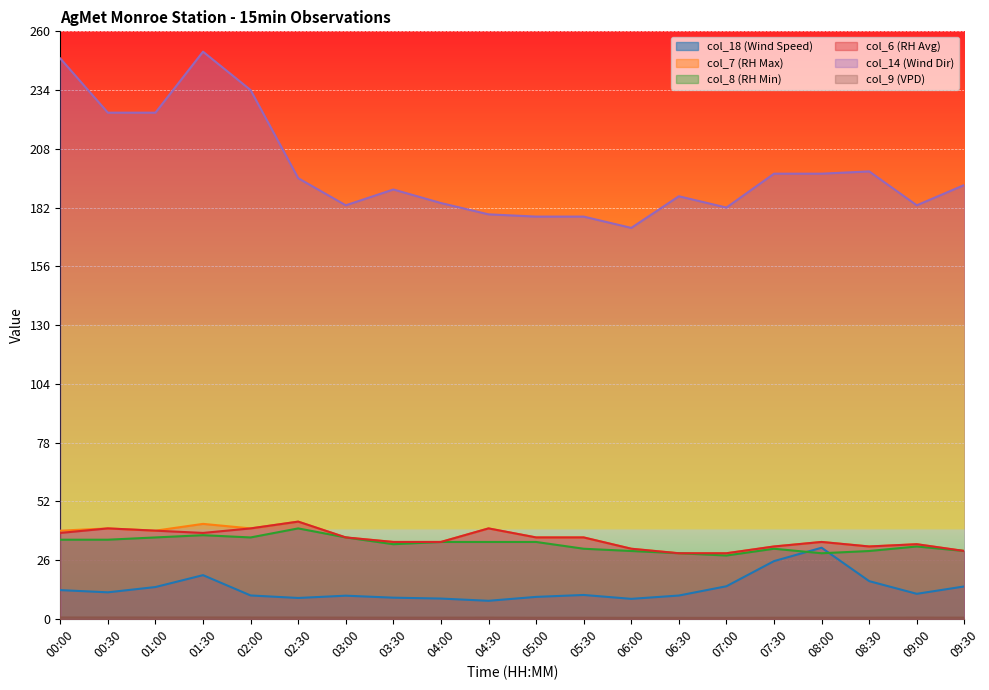

What position from the left is 08:30?

18